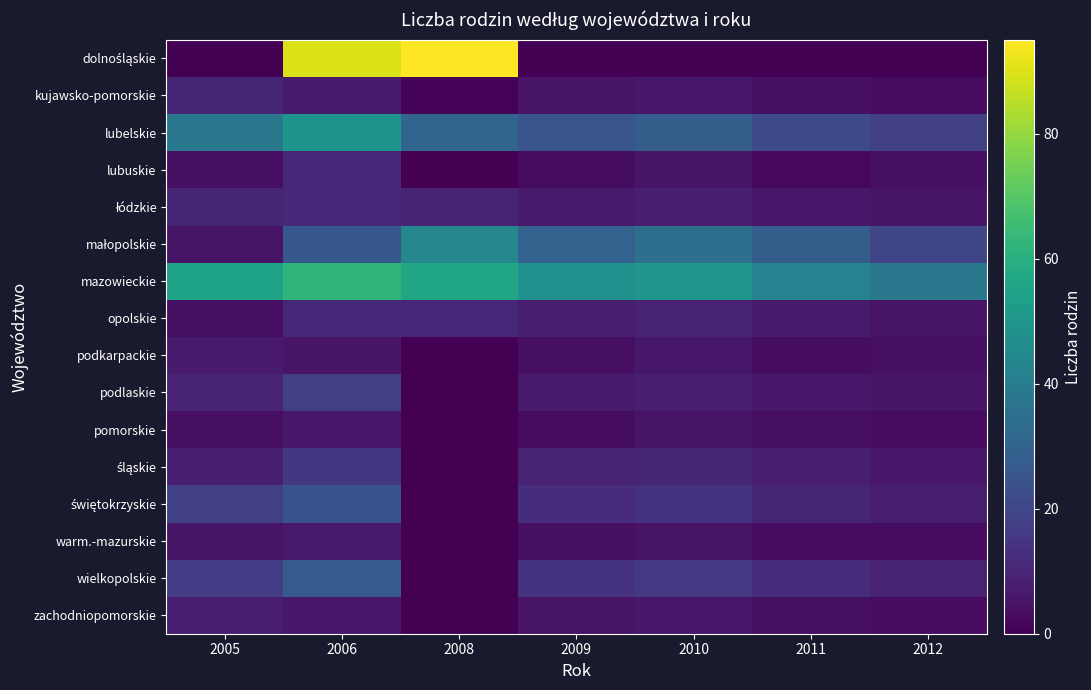

Which series has the largest range (max minus min)?

dolnośląskie